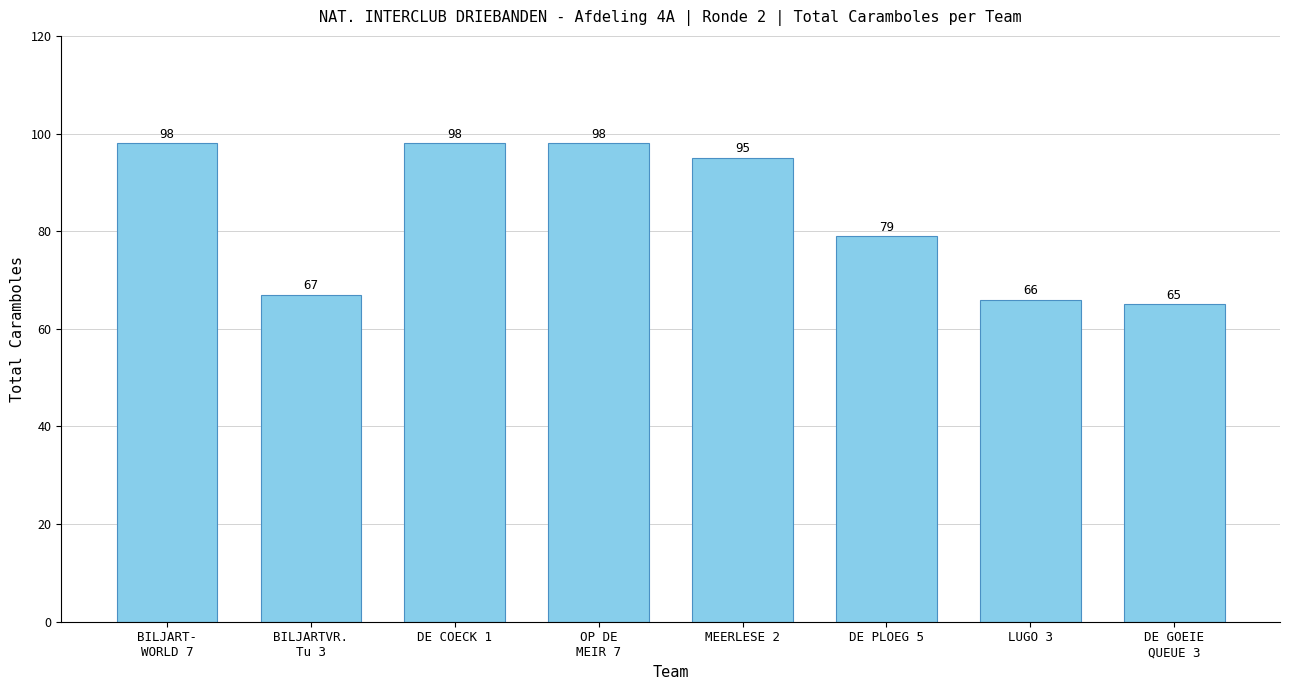

What is the label of the 1st bar from the left?

BILJART-
WORLD 7